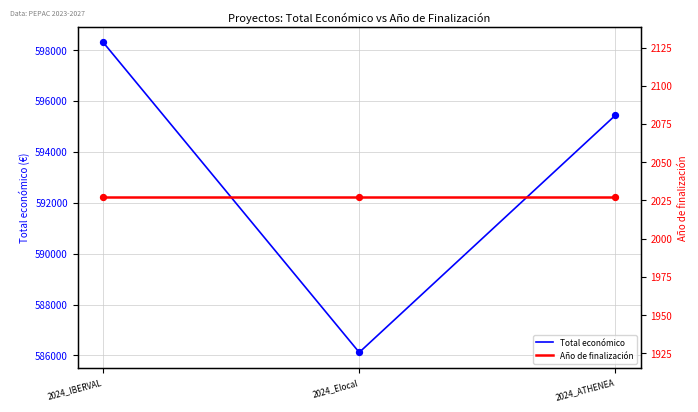

At how many categories does at least one series exceed 365213?

3